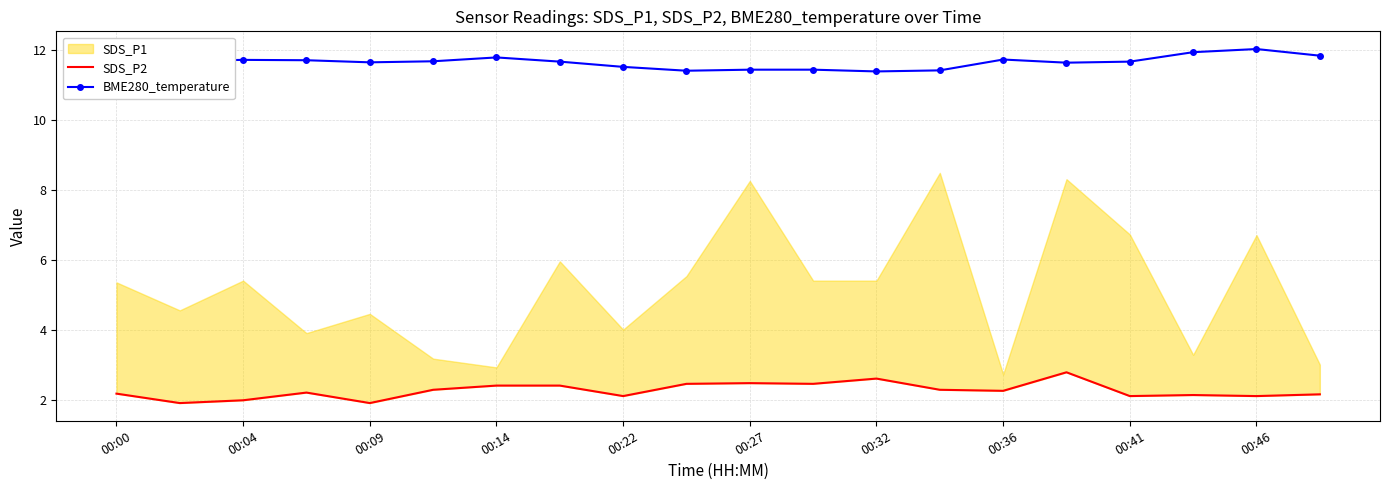

What is the lowest value of the BME280_temperature series?

11.4